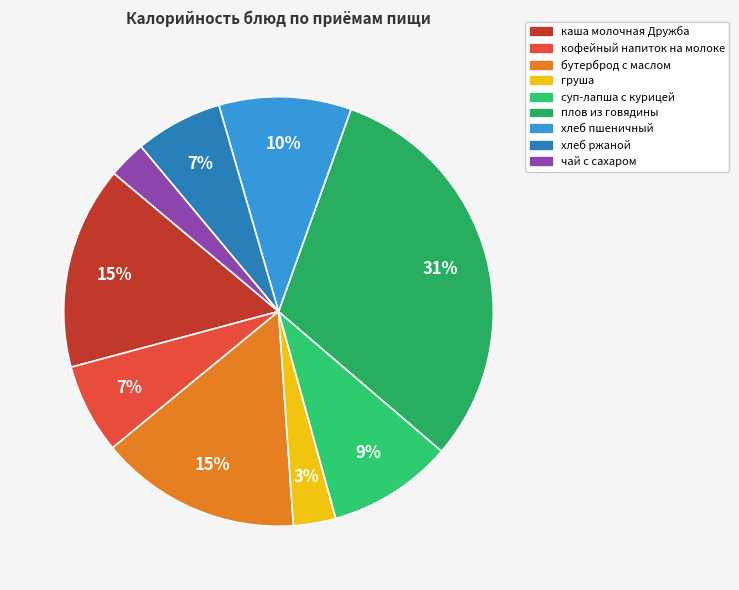

Is the sum of кофейный напиток на молоке and суп-лапша с курицей greater than half?

No